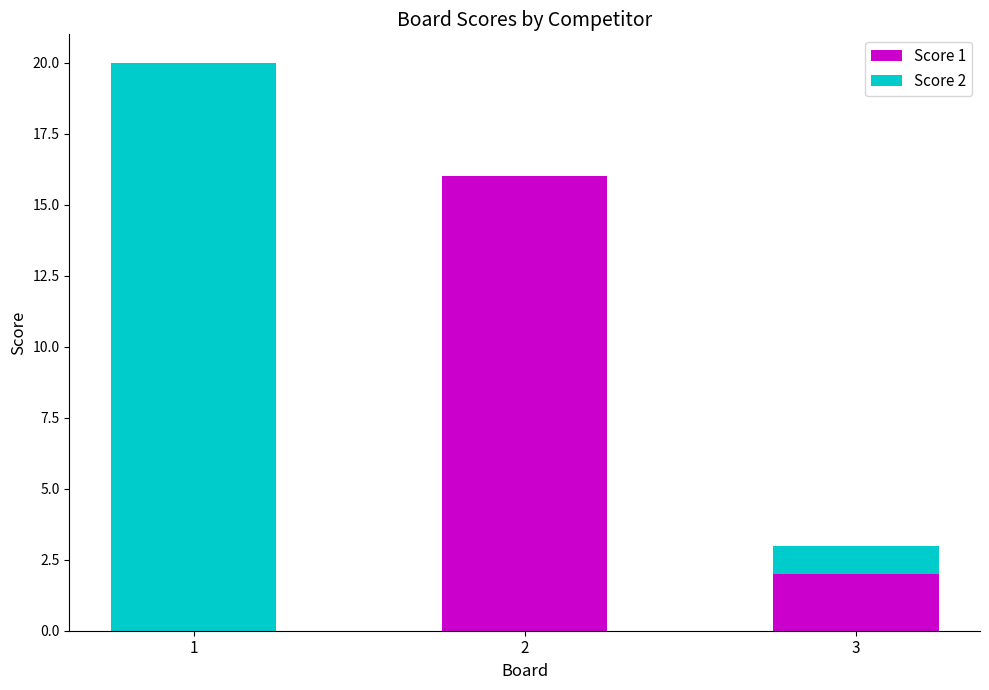

Count the Score 1 values in the range 0 to 16.

3